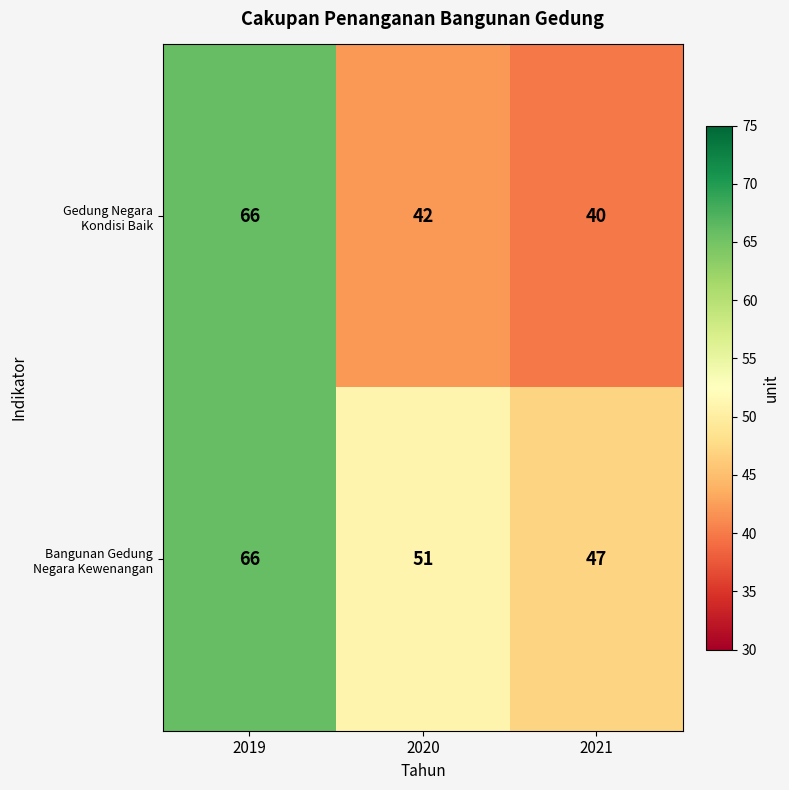

What is the total value across all series at 2021?

87